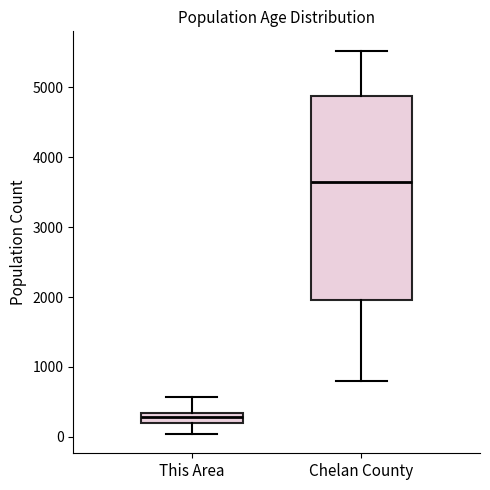

Which box has the highest median line?

Chelan County